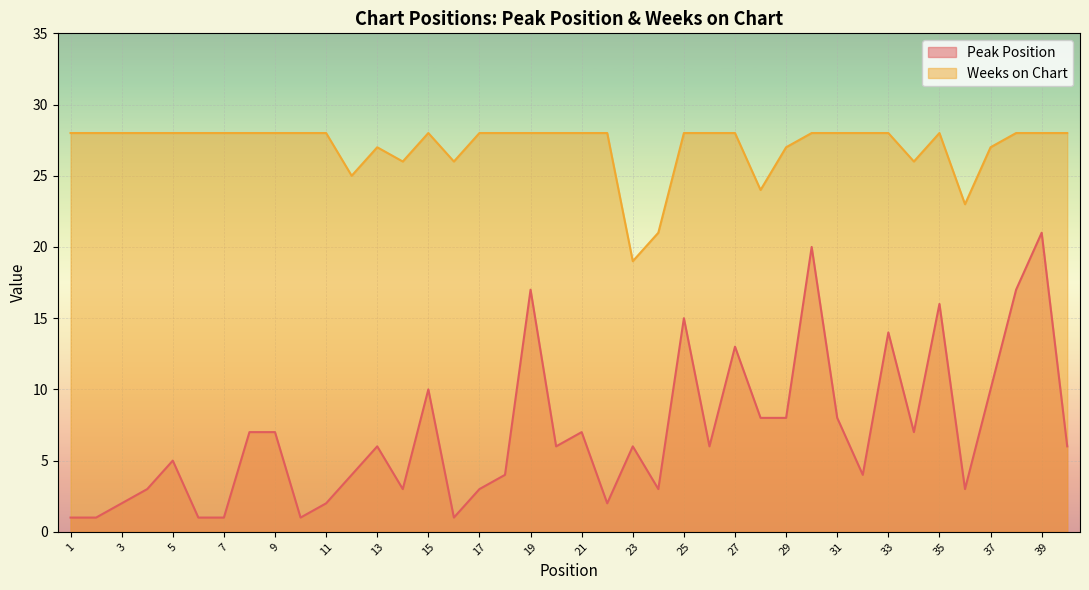

Reading right to left, extract all data points from this chart.

Peak Position: 6	21	17	10	3	16	7	14	4	8	20	8	8	13	6	15	3	6	2	7	6	17	4	3	1	10	3	6	4	2	1	7	7	1	1	5	3	2	1	1
Weeks on Chart: 28	28	28	27	23	28	26	28	28	28	28	27	24	28	28	28	21	19	28	28	28	28	28	28	26	28	26	27	25	28	28	28	28	28	28	28	28	28	28	28